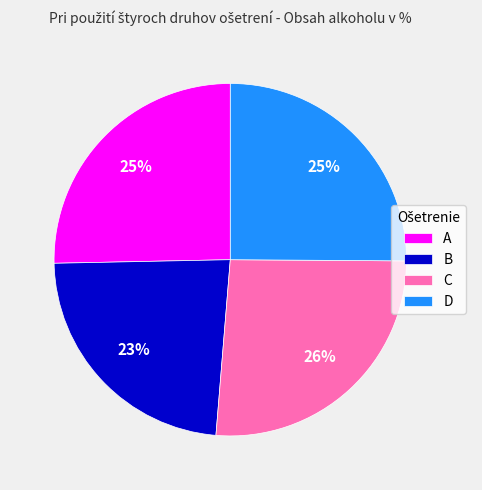

What percentage is the D slice, to the nearest percent?

25%